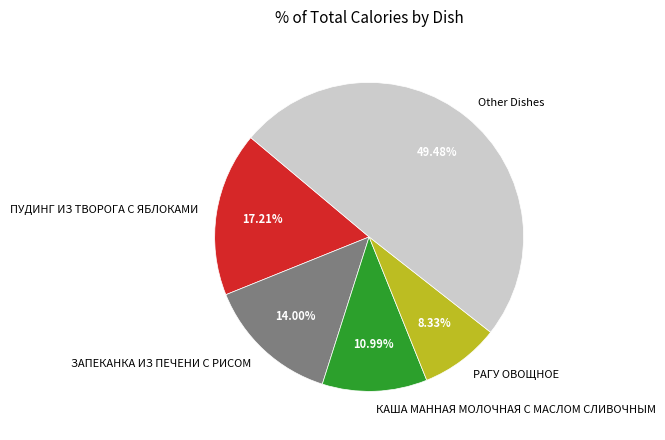

Combined, do КАША МАННАЯ МОЛОЧНАЯ С МАСЛОМ СЛИВОЧНЫМ and ЗАПЕКАНКА ИЗ ПЕЧЕНИ С РИСОМ account for over 50%?

No